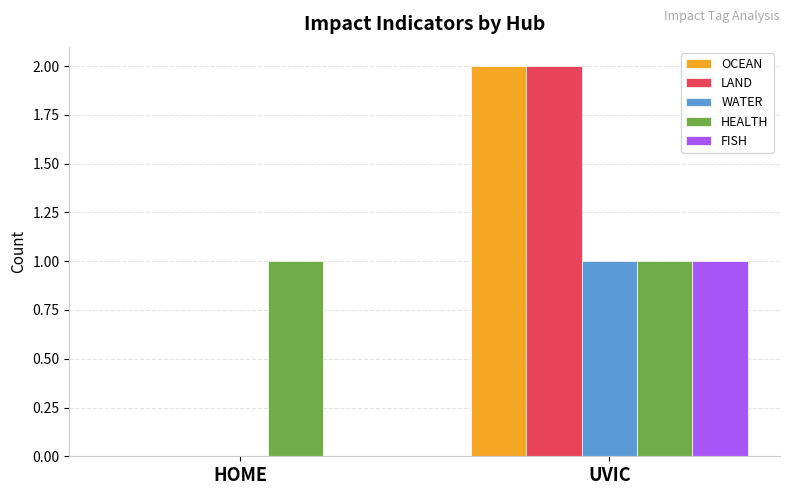

Reading left to right, extract all data points from this chart.

OCEAN: HOME=0	UVIC=2
LAND: HOME=0	UVIC=2
WATER: HOME=0	UVIC=1
HEALTH: HOME=1	UVIC=1
FISH: HOME=0	UVIC=1